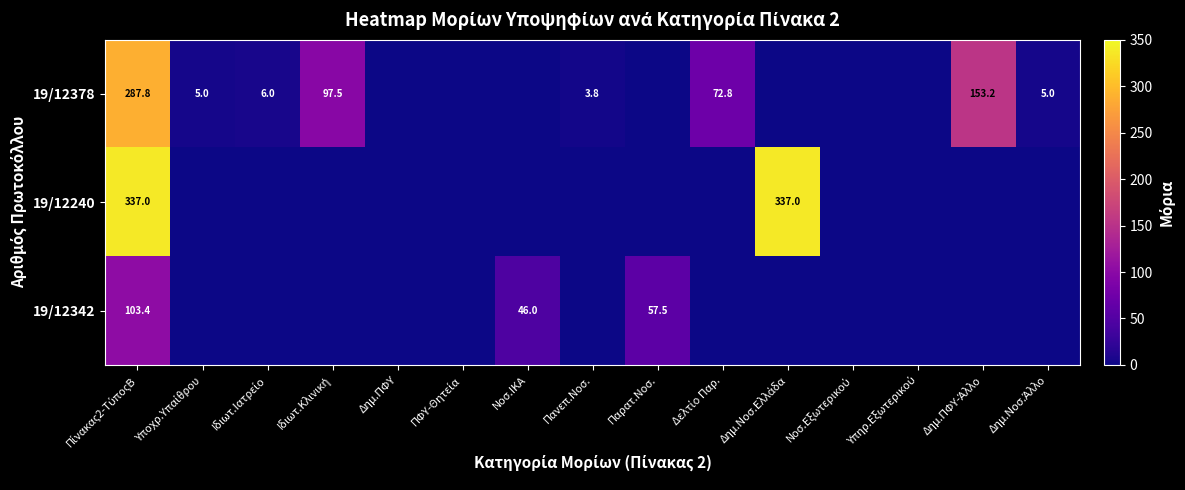

At Δημ.ΠΦΥ-Άλλο, list the series in order from smallest to largest.

19/12240, 19/12342, 19/12378